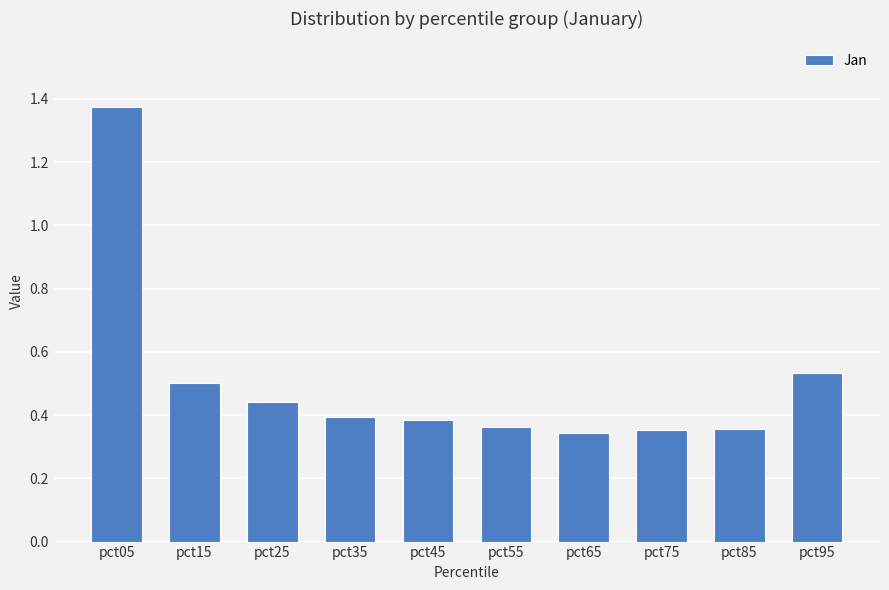

True or false: the data shows 1.8 at pct05.

False